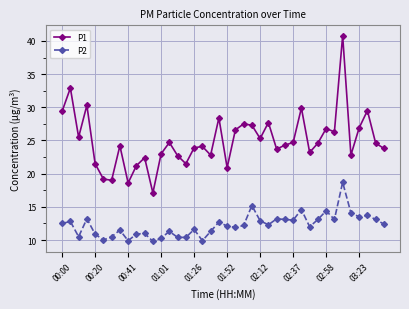

List the series in order of their overall mean, lowest first.

P2, P1